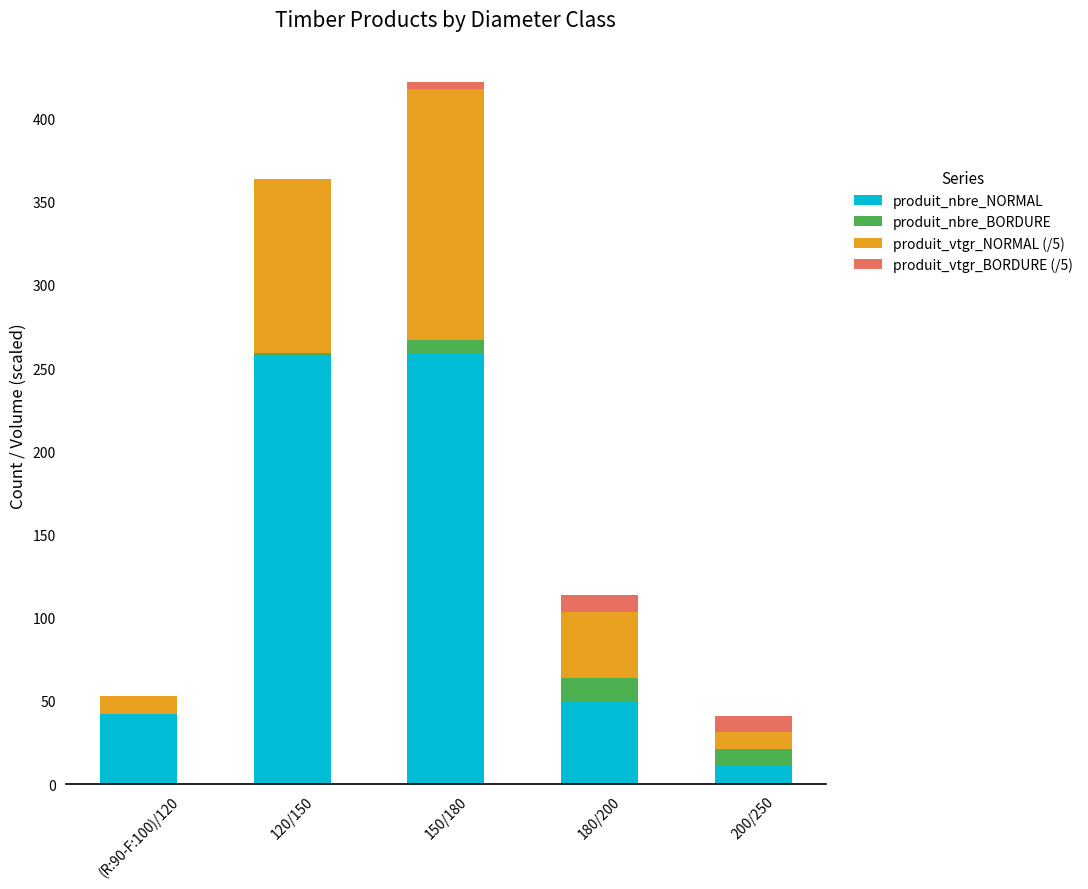

At which label is produit_nbre_NORMAL closest to 135?

180/200